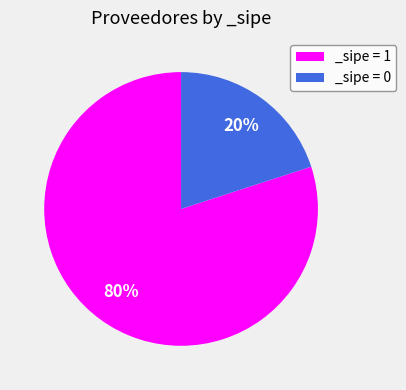

Which slice is the largest?

_sipe = 1